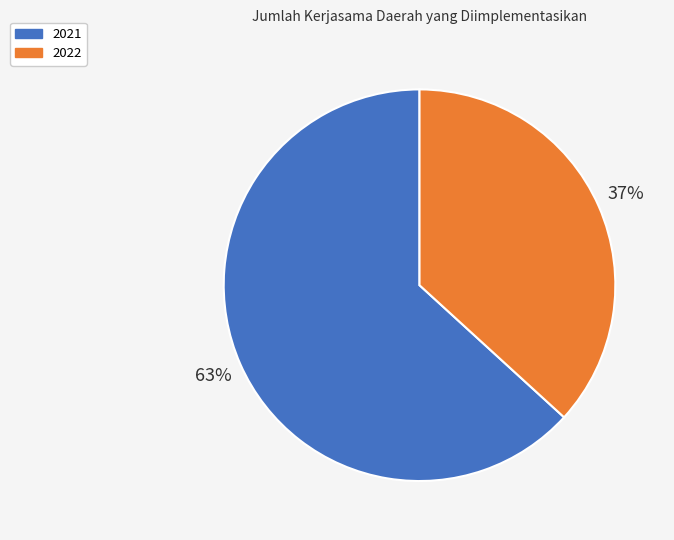

To the nearest percent, what is the difference between the 2021 and 2022 slice percentages?

26%